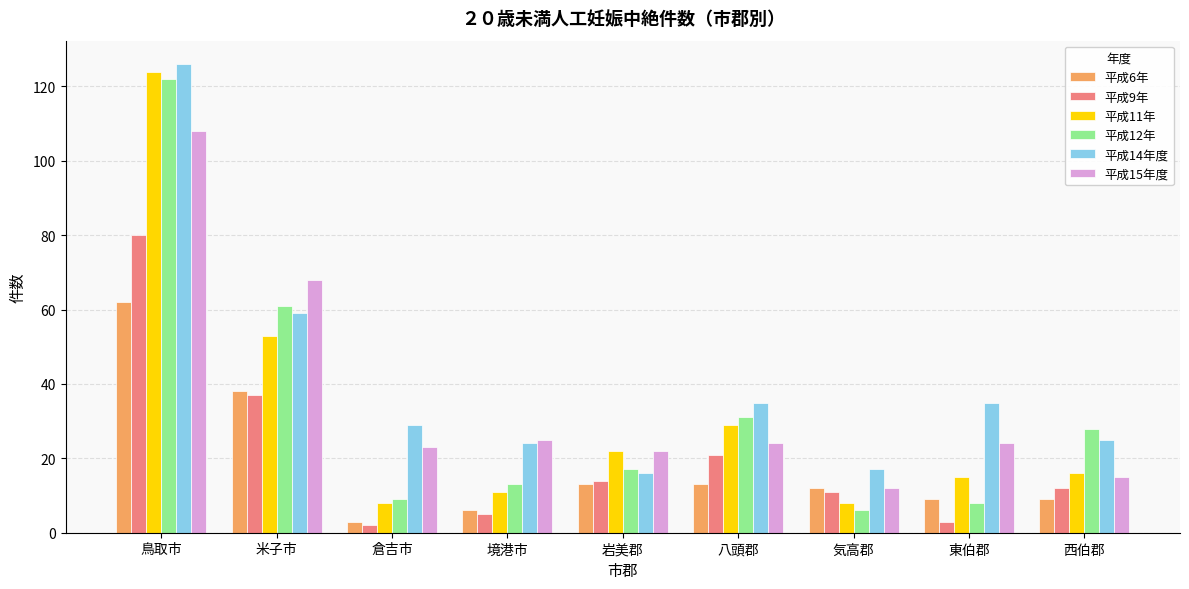

How many series are shown in this chart?

6